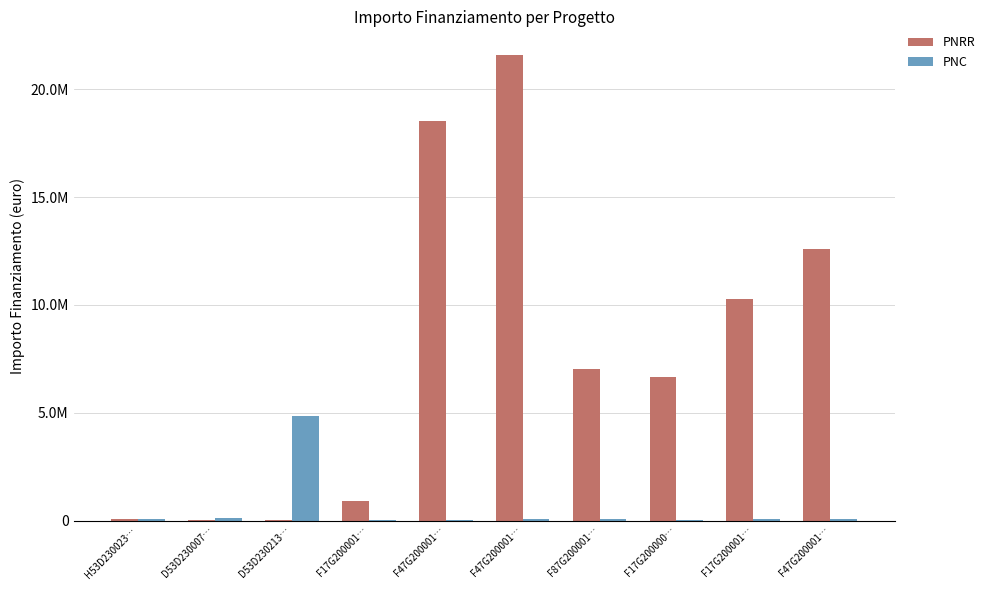

Which has a higher value, F47G200001… or F47G200001…?

F47G200001…